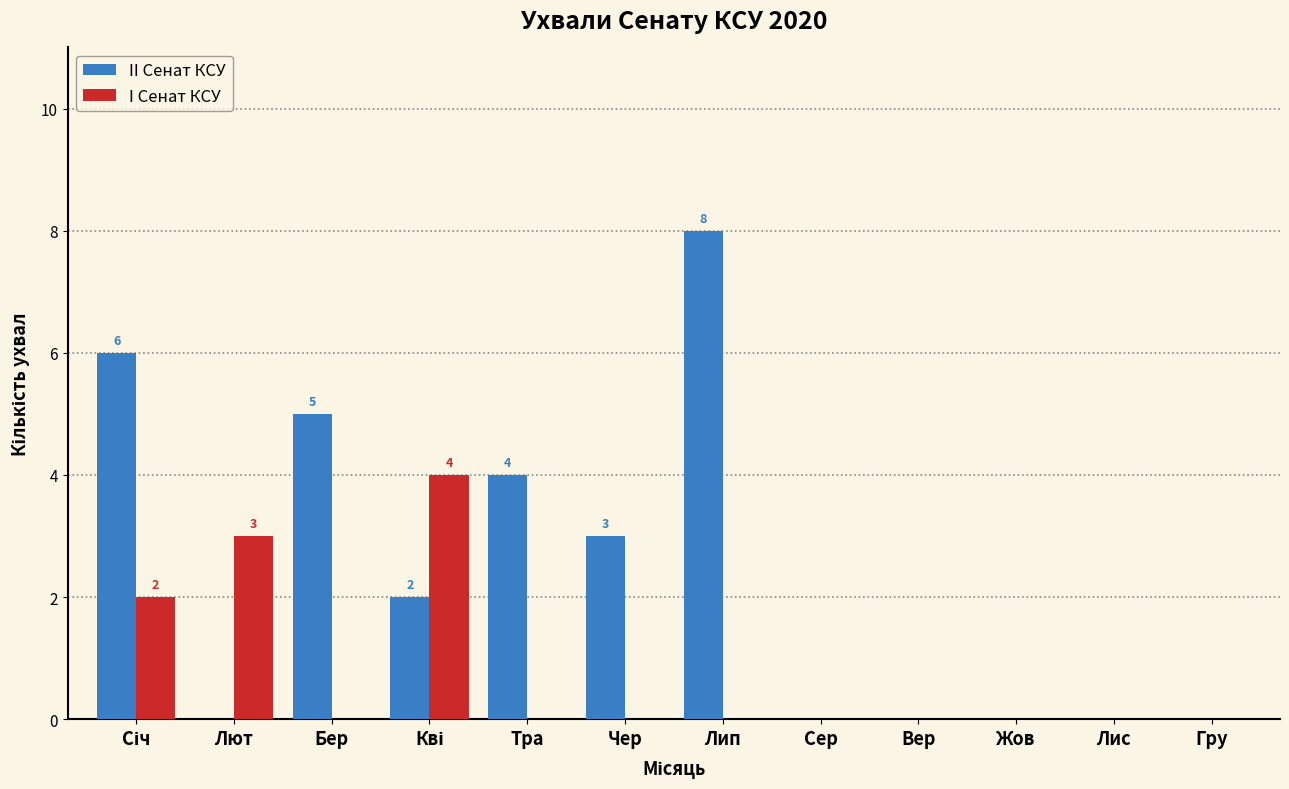

What is the sum of all II Сенат КСУ values?

28